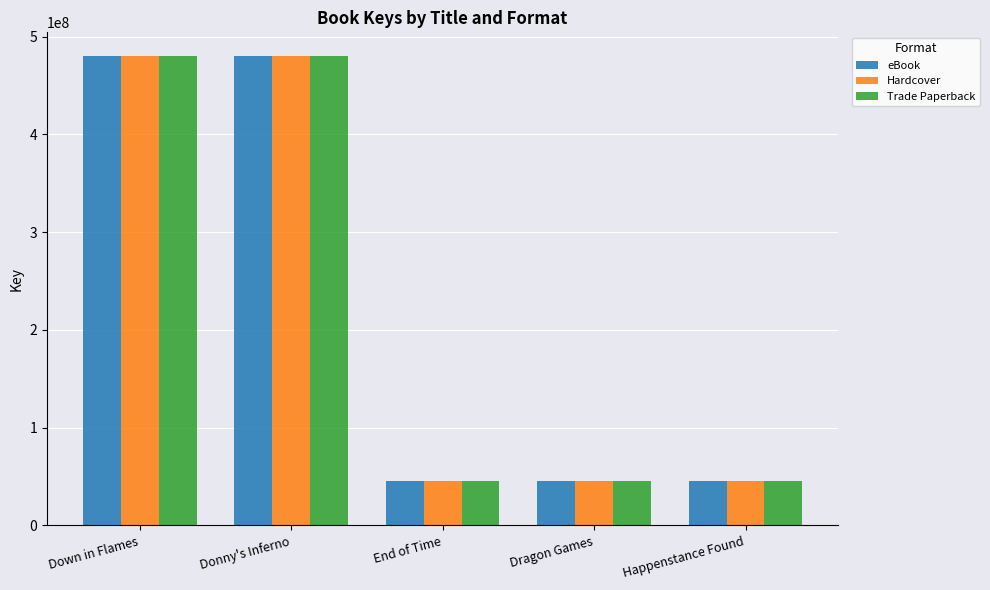

What position from the right is Donny's Inferno?

4